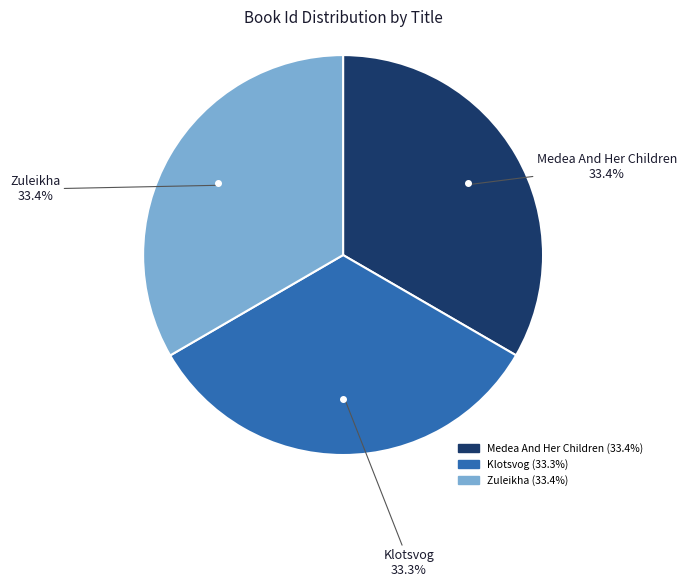

The Medea And Her Children slice represents 24% of the pie. True or false?

False